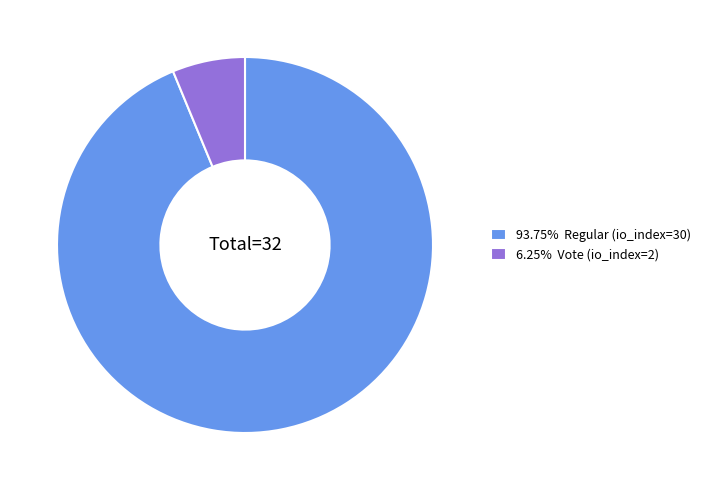

Approximately how many times larger is the value at 93.75% Regular (io_index=30) compared to 6.25% Vote (io_index=2)?

15.0